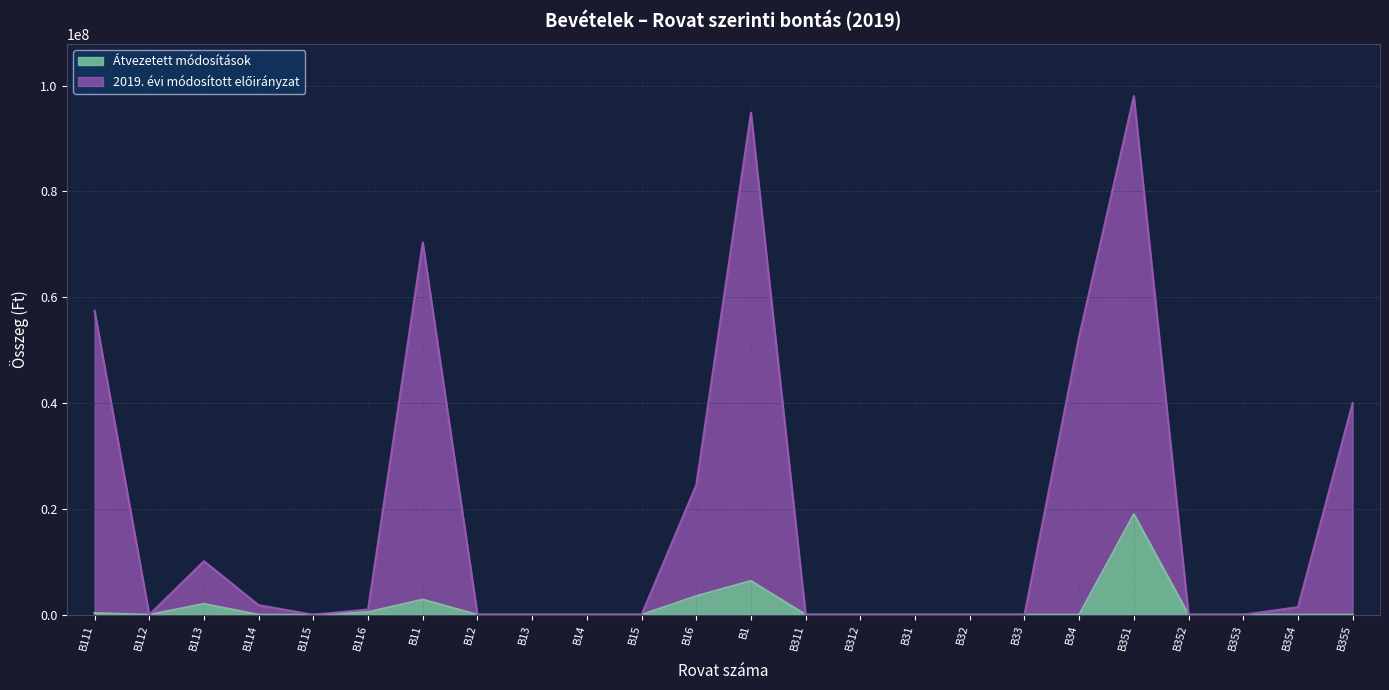

At which label does Átvezetett módosítások reach its minimum?

B112